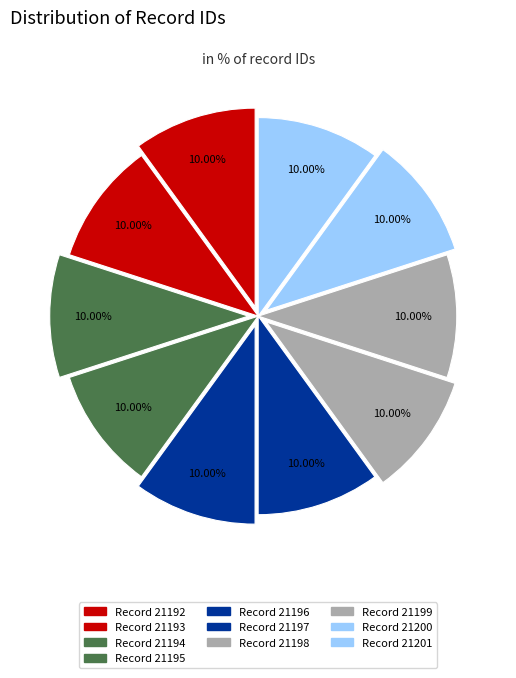

Rank the categories by value from highest to lowest.

21201, 21200, 21199, 21198, 21197, 21196, 21195, 21194, 21193, 21192